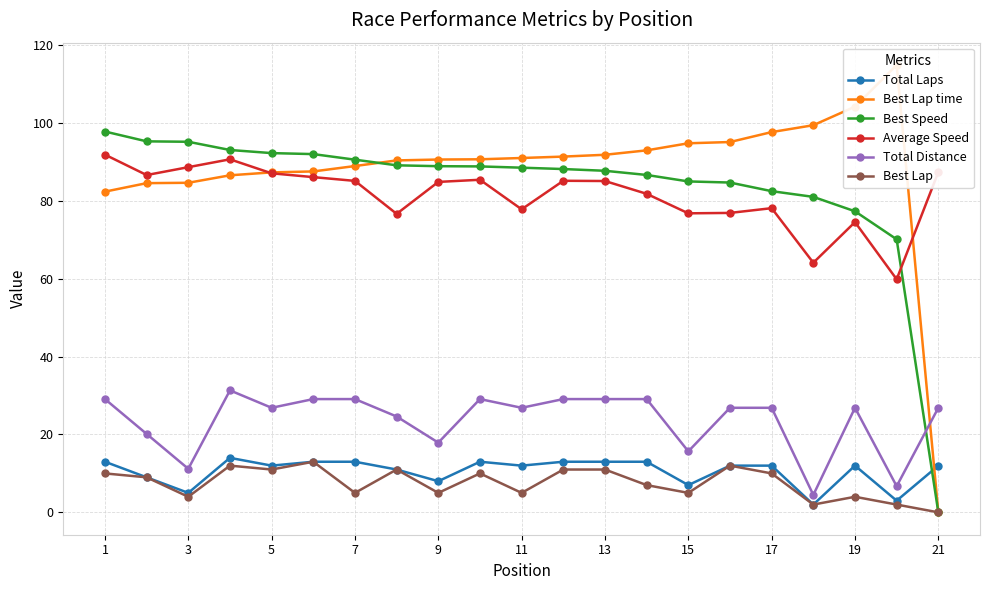

Is the value of Best Speed at 3 greater than the value of Total Laps at 13?

Yes